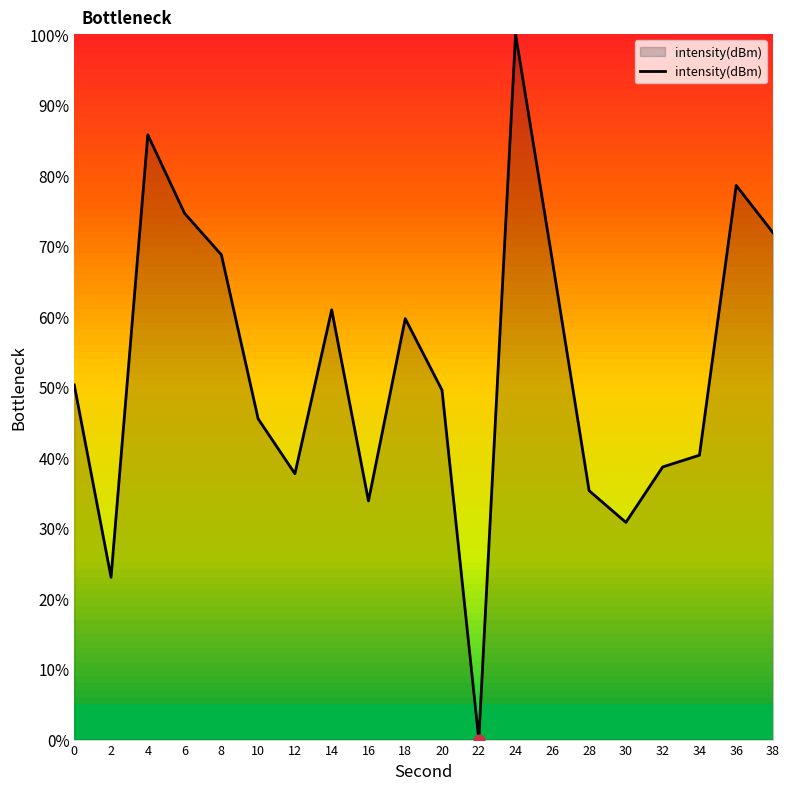

Which has a higher value, 16 or 10?

10